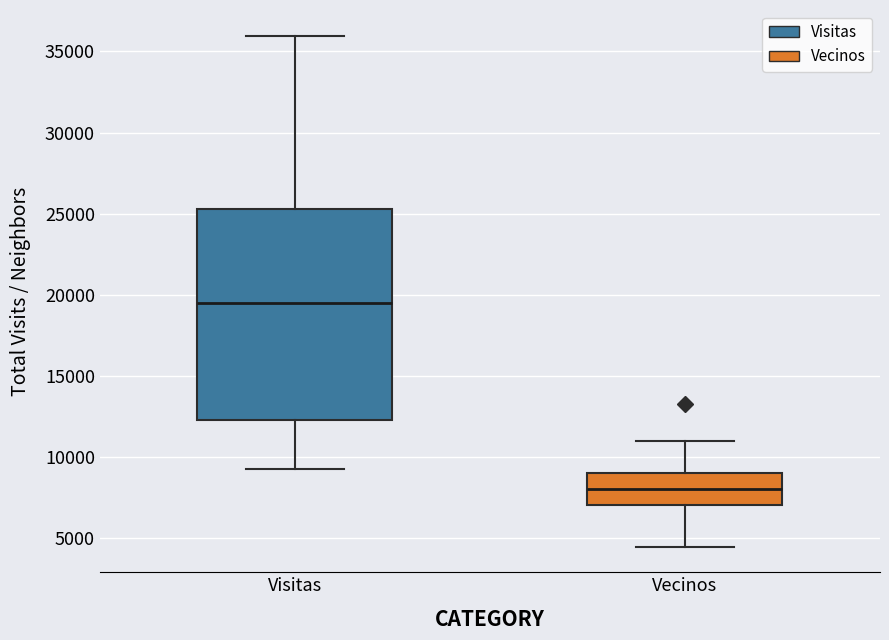

Reading left to right, transcribe this box plot: for each box, give where its median line is, the range the box spans, and where its two whiskers end, as read against the y-axis. The values are not printed on the chart, so give them approximately, as read against the axis.

Visitas: median 19500, box 12500 to 25500, whiskers 9000 to 36000
Vecinos: median 8000, box 7000 to 9000, whiskers 4500 to 11000